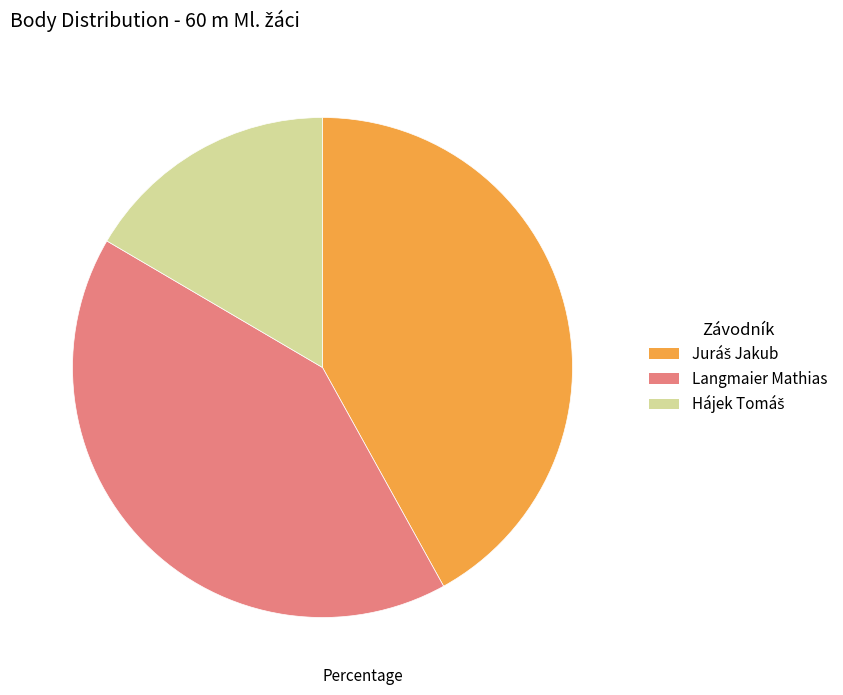

True or false: Langmaier Mathias accounts for 41% of the total.

True